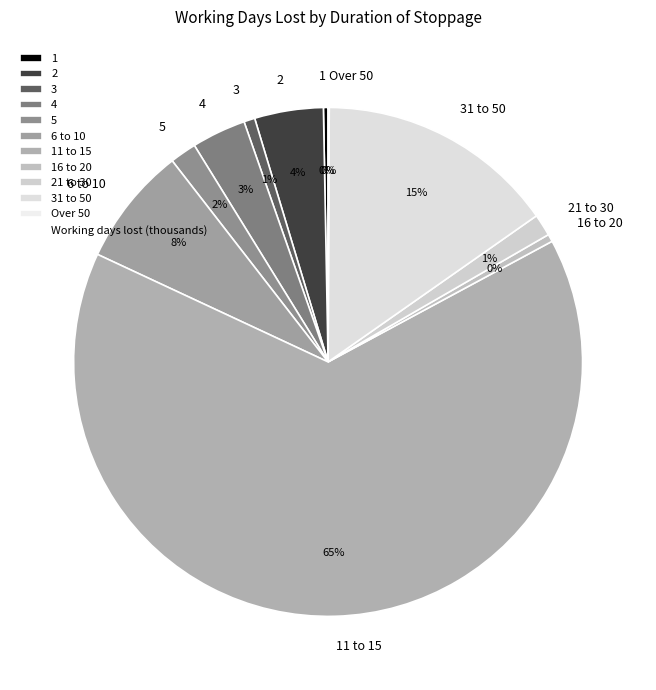

Which slice is the largest?

11 to 15